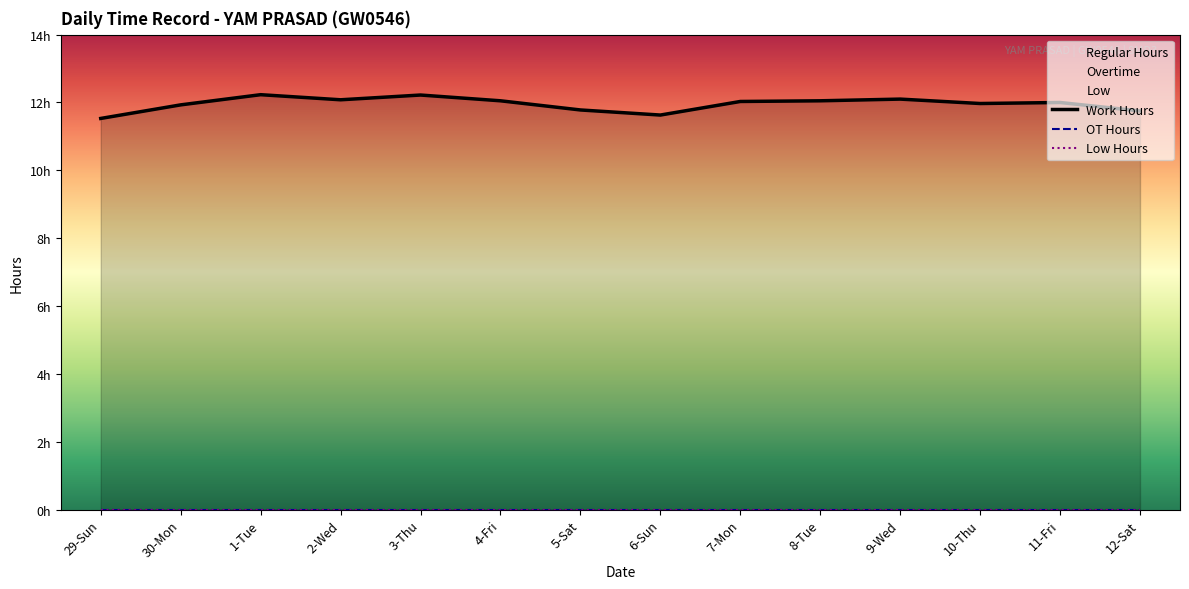

At how many categories does at least one series exceed 7?

14